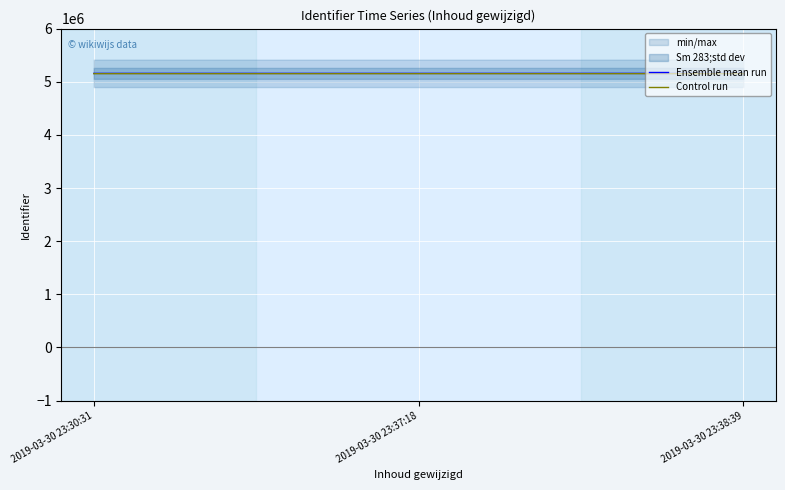

What position from the right is 2019-03-30 23:38:39?

1